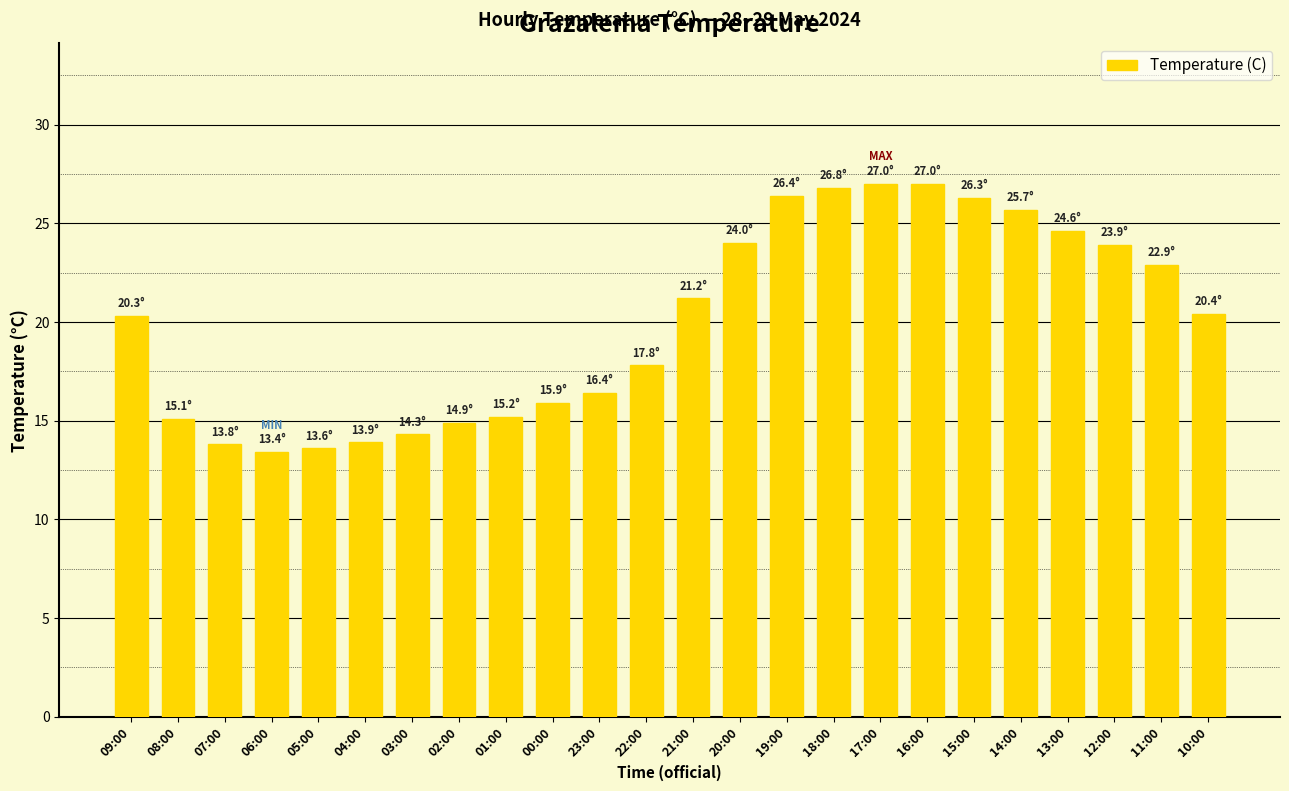

Count the number of categories in the chart.

24